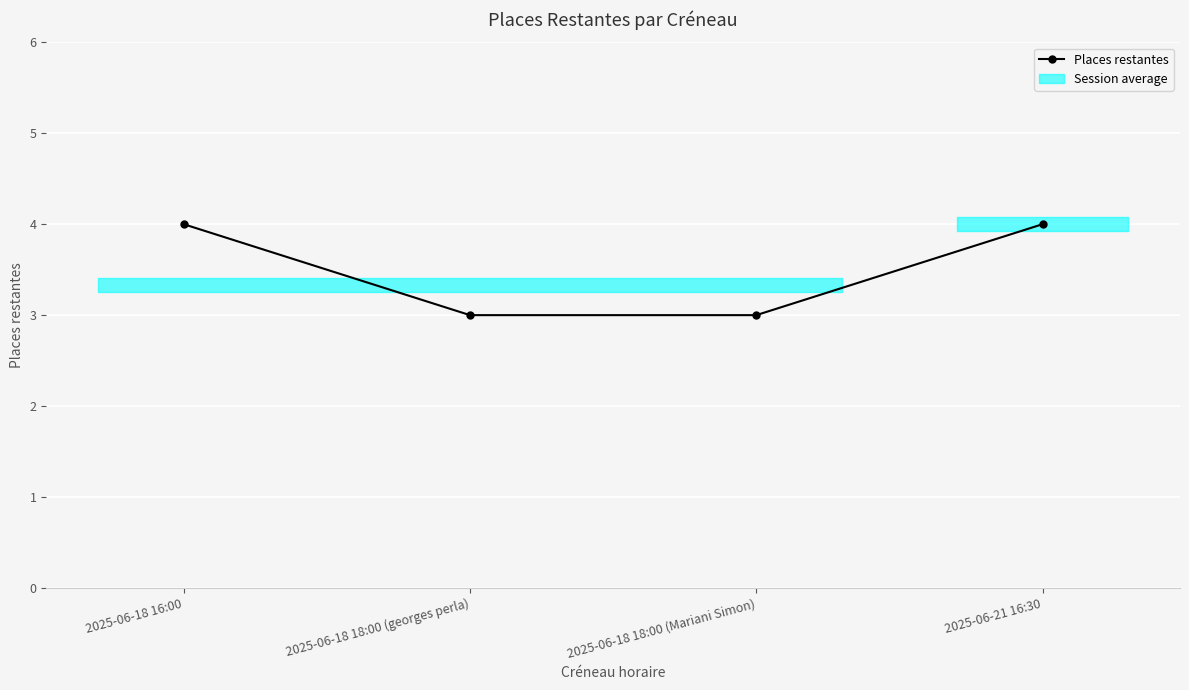

Rank the categories by value from lowest to highest.

2025-06-18 18:00 (georges perla), 2025-06-18 18:00 (Mariani Simon), 2025-06-18 16:00, 2025-06-21 16:30